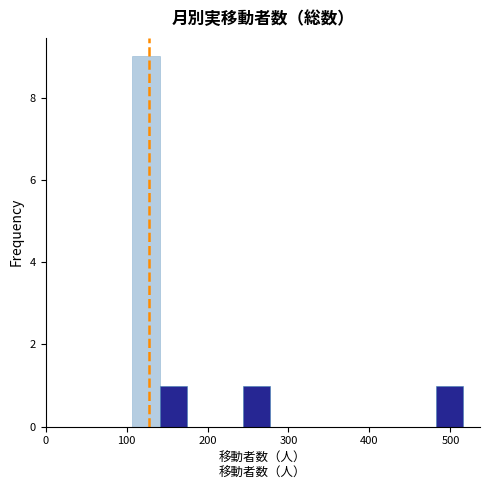

Read against the x-axis, roughly where is the centre of the tallest bar?

120